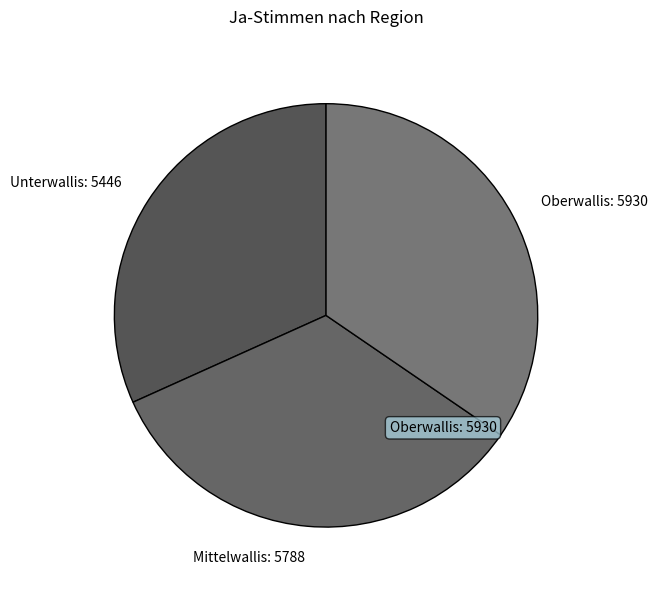

Do Mittelwallis and Unterwallis together represent more than half of the pie?

Yes